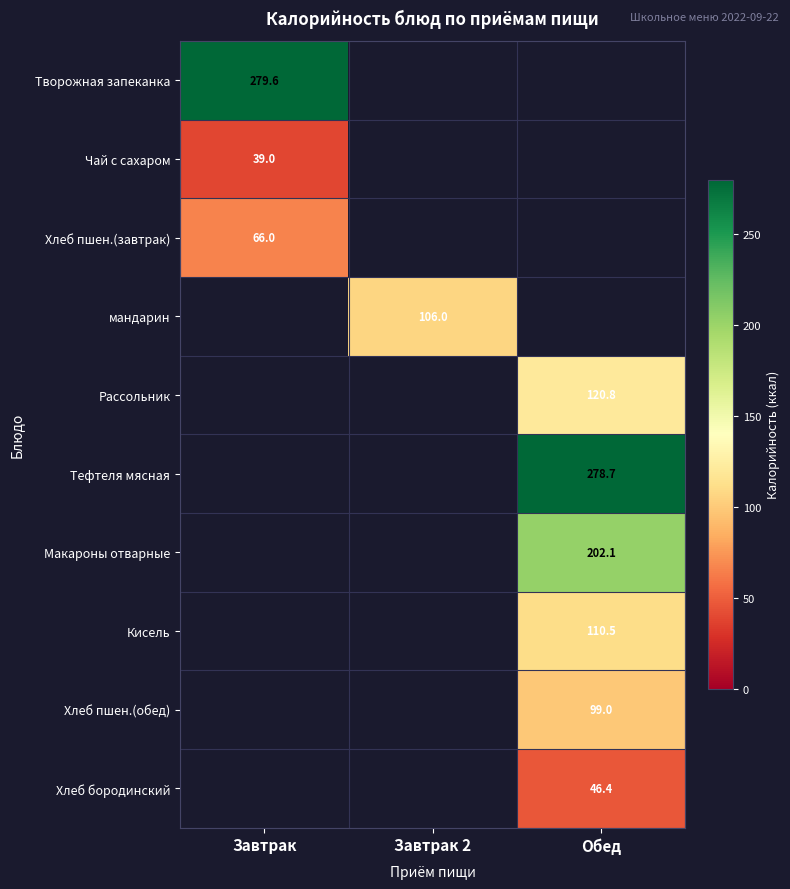

Is it true that Хлеб пшен.(обед) equals 44.2 at Обед?

False